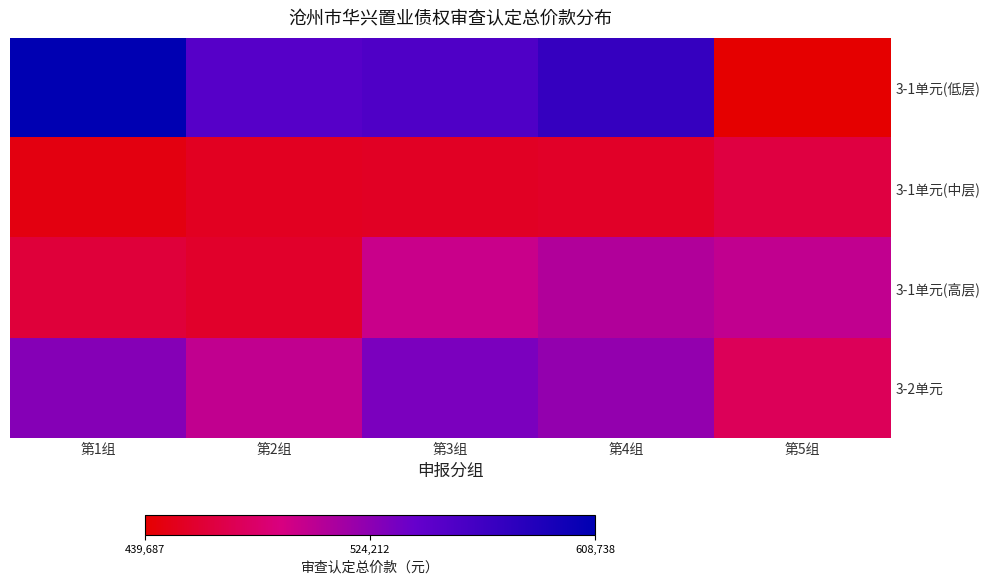

Reading left to right, what are all the values shown in this chart?

3-1单元(低层): 第1组=608738.4	第2组=551877.0	第3组=556347.9	第4组=573085.4	第5组=439687.3
3-1单元(中层): 第1组=446512.2	第2组=452943.6	第3组=454835.2	第4组=455781.0	第5组=465617.3
3-1单元(高层): 第1组=462874.5	第2组=457199.7	第3组=497445.4	第4组=507982.8	第5组=500575.3
3-2单元: 第1组=527075.2	第2组=500735.0	第3组=532083.0	第4组=521000.0	第5组=474791.6